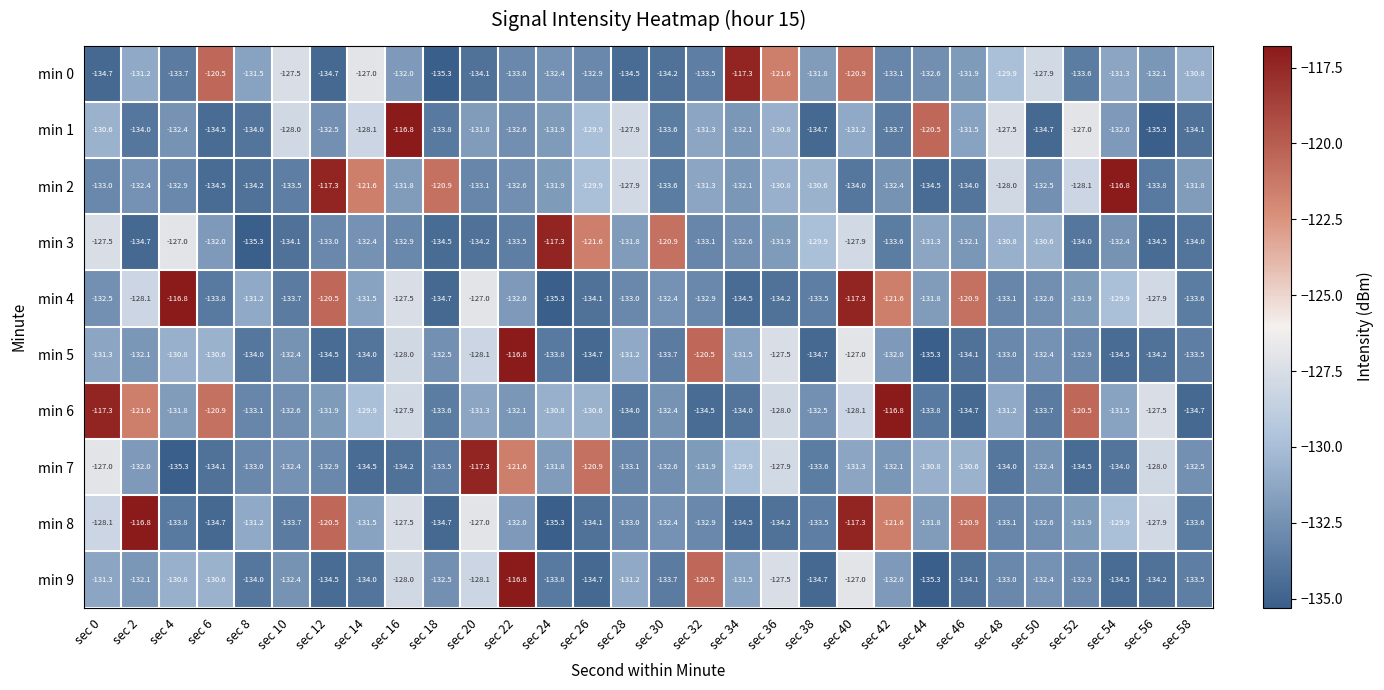

What is the difference between the min 5 values at sec 32 and sec 22?

3.7